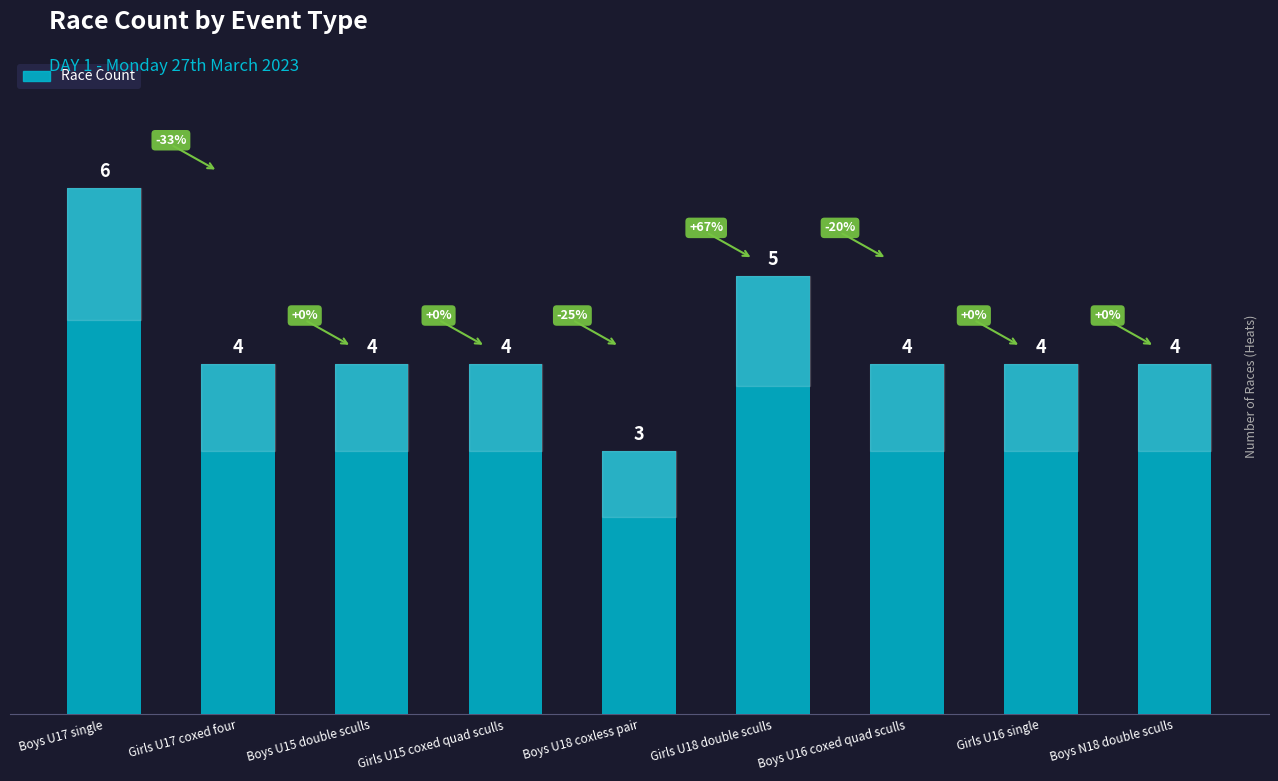

What is the average value?

4